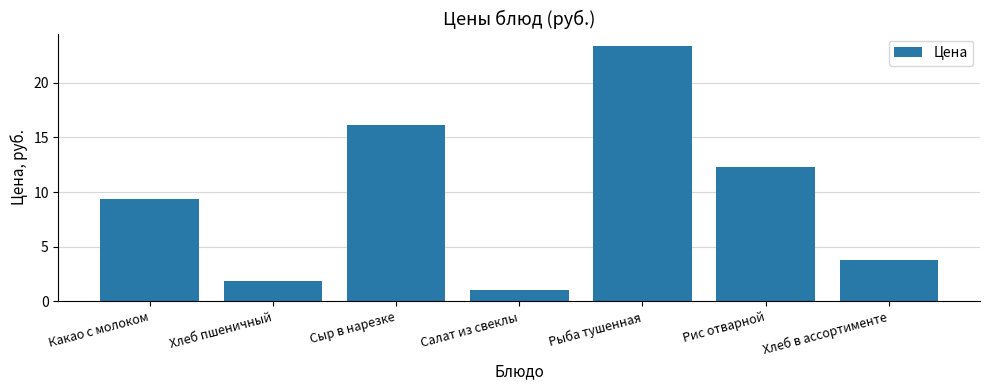

Reading left to right, extract all data points from this chart.

9.4	1.9	16.1	1.0	23.3	12.3	3.8